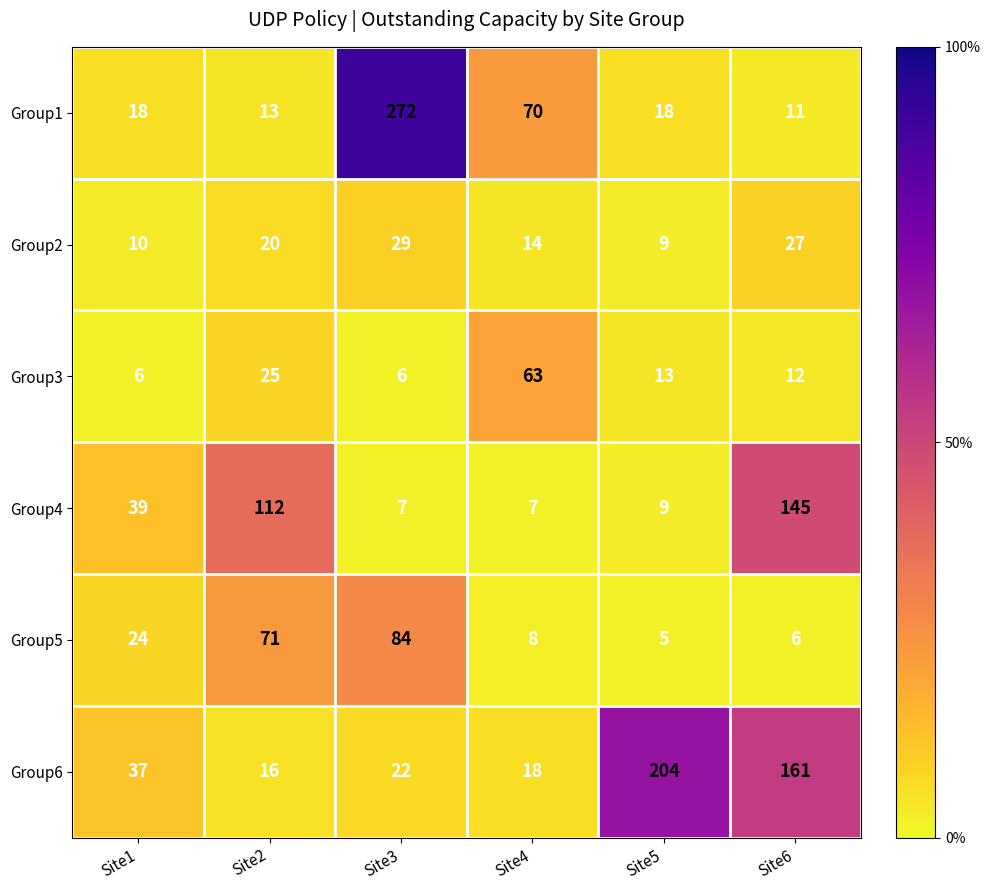

Which series changed the most between Site3 and Site5?

Group1